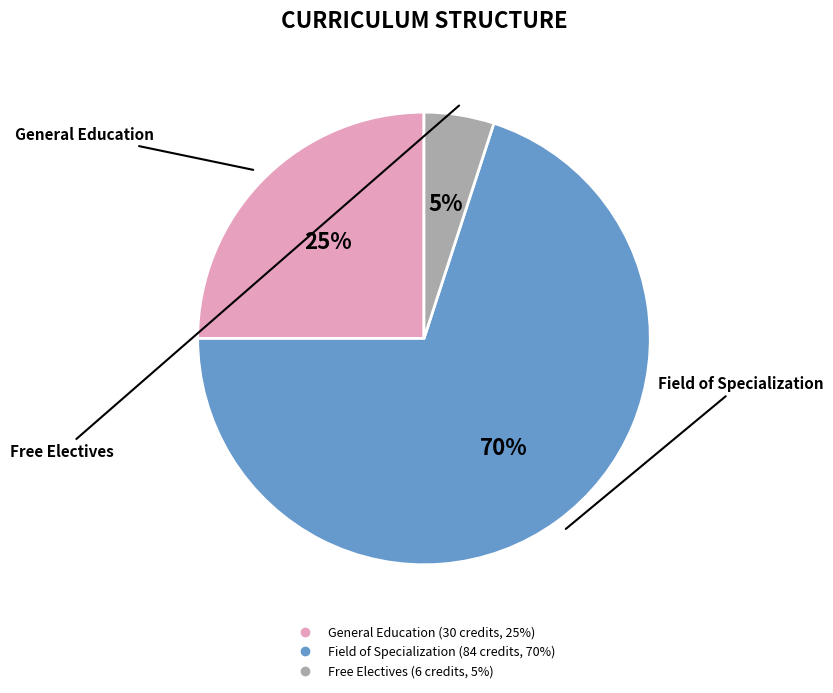

To the nearest percent, what is the average slice percentage?

33%